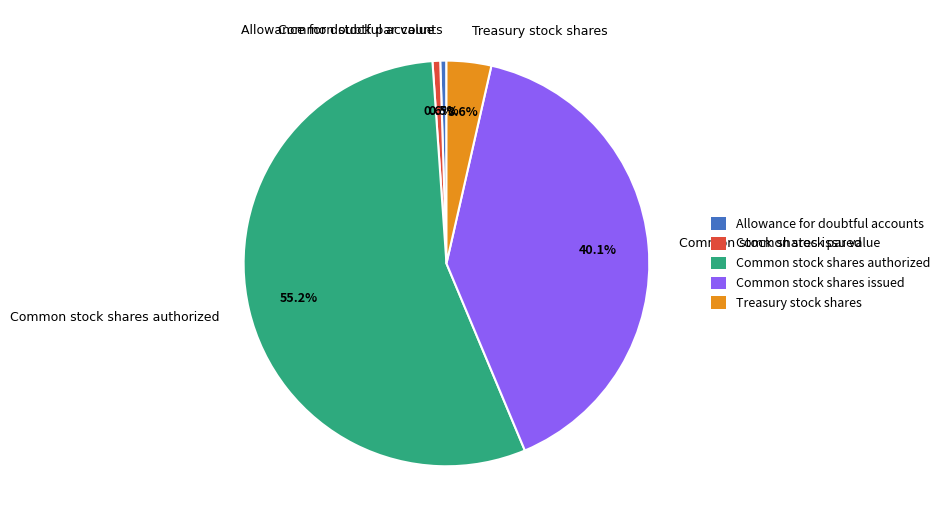

Which category has the biggest portion of the pie?

Common stock shares authorized